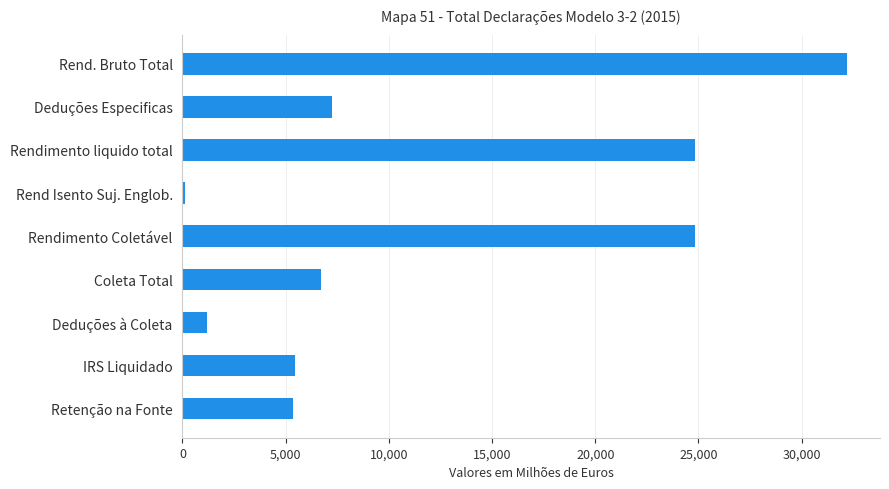

Which label corresponds to the smallest value in the chart?

Rend Isento Suj. Englob.